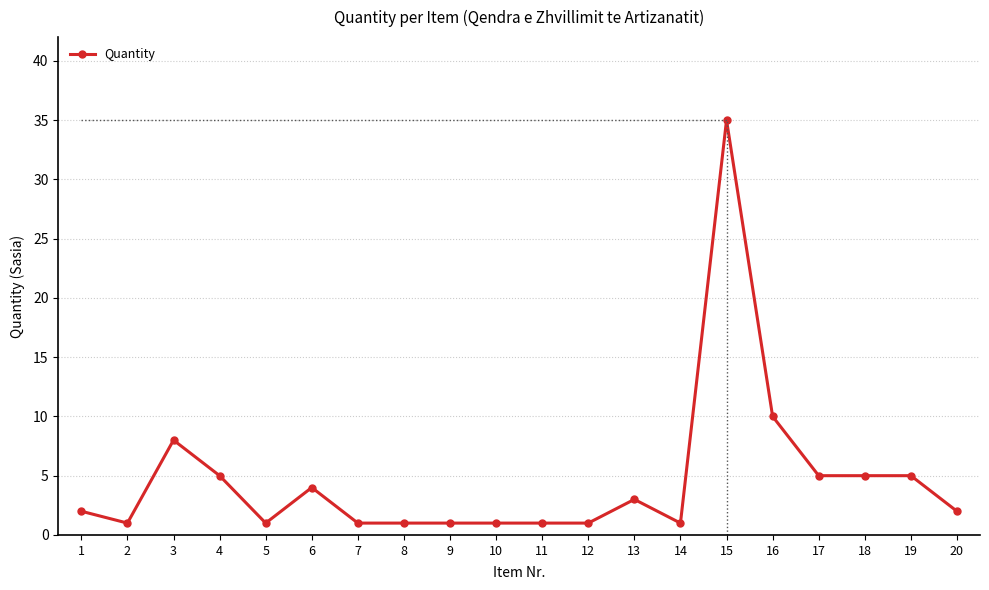

What is the value of the 5th point from the left?

1